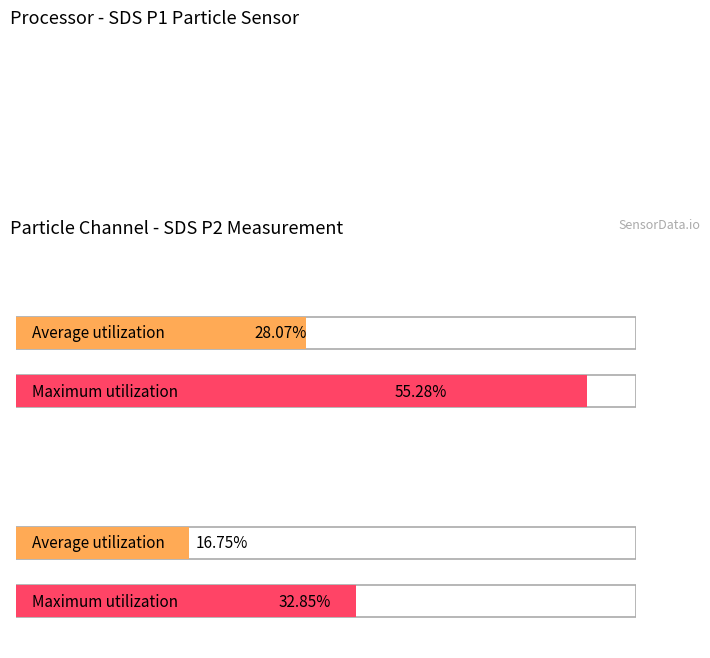

The SDS_P1 series shows 43.2 at 00:28. True or false?

False